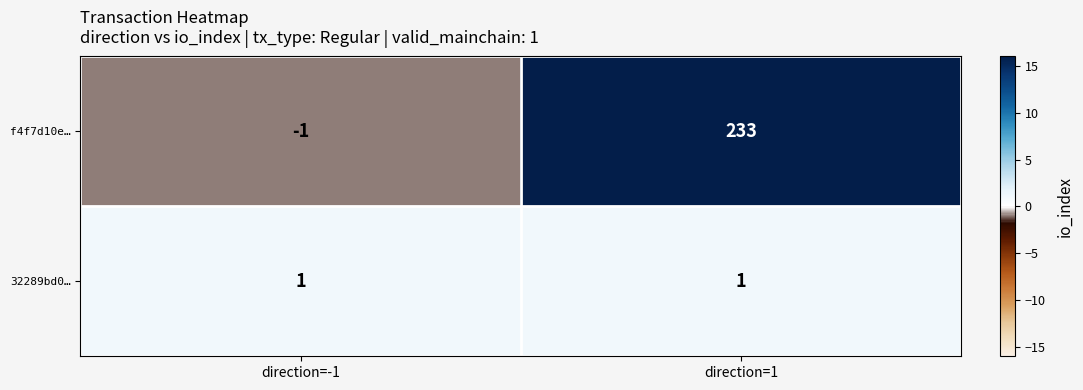

Reading left to right, list all the values displayed in this chart.

f4f7d10e…: -1	233
32289bd0…: 1	1